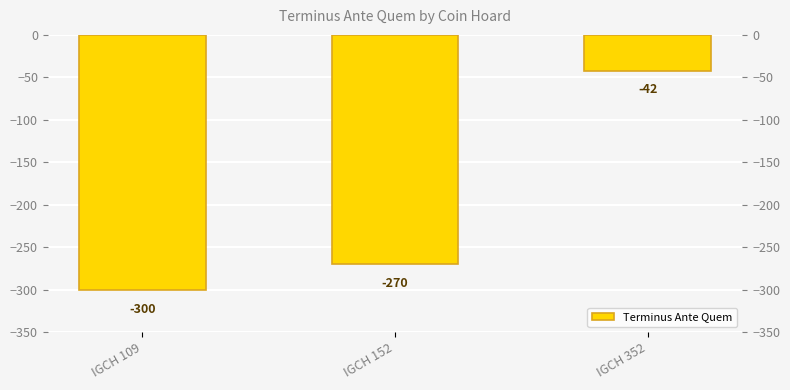

Rank the categories by value from highest to lowest.

IGCH 352, IGCH 152, IGCH 109